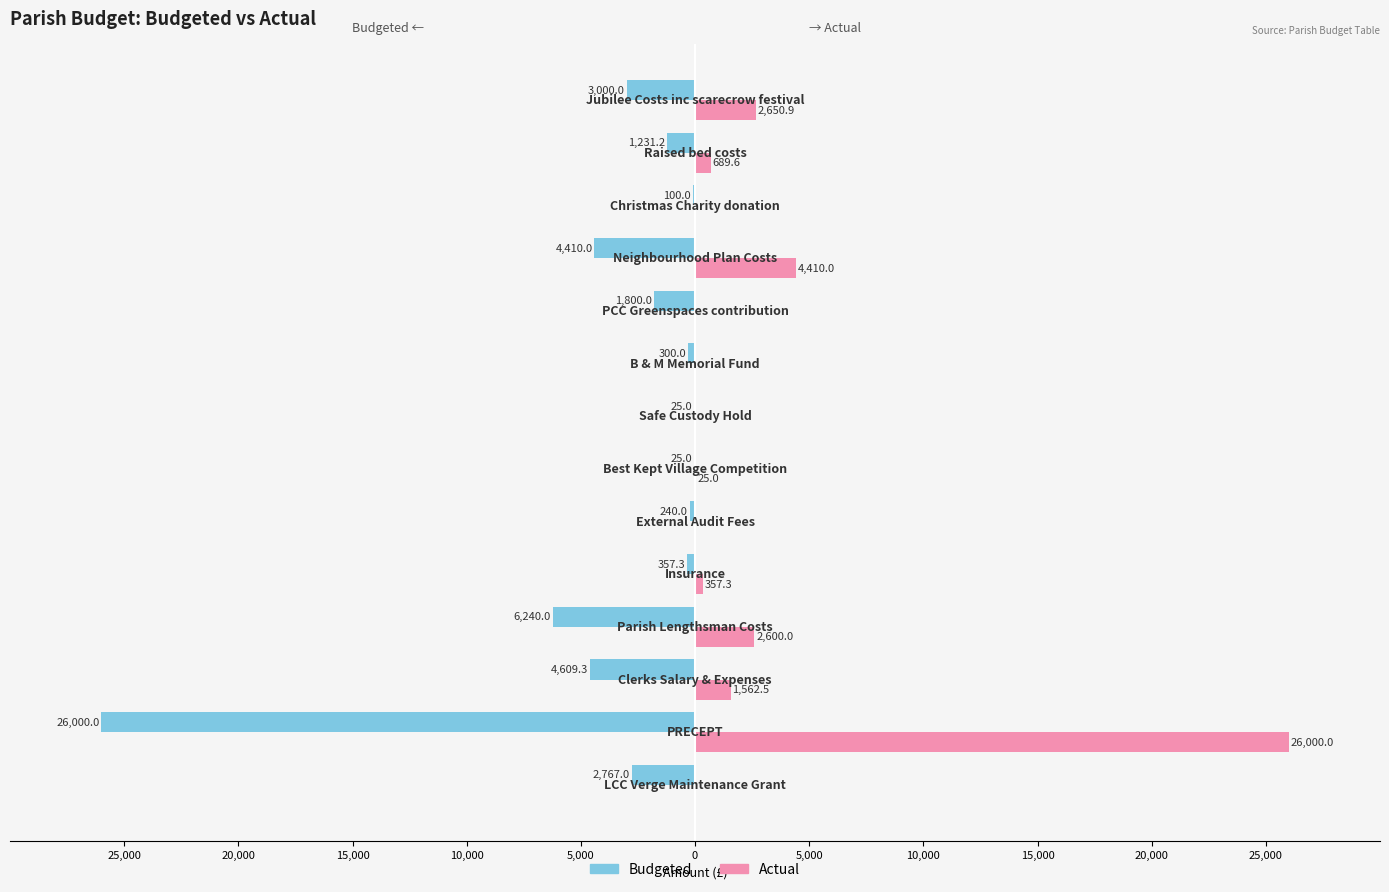

What are all the series names shown in the legend?

Budgeted, Actual